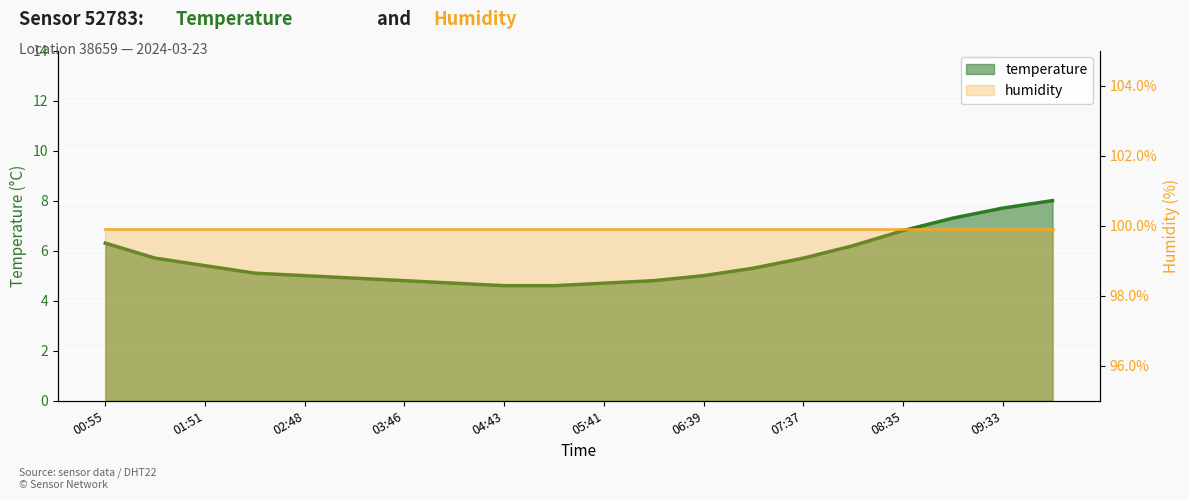

What is the approximate value at 04:43?

4.6